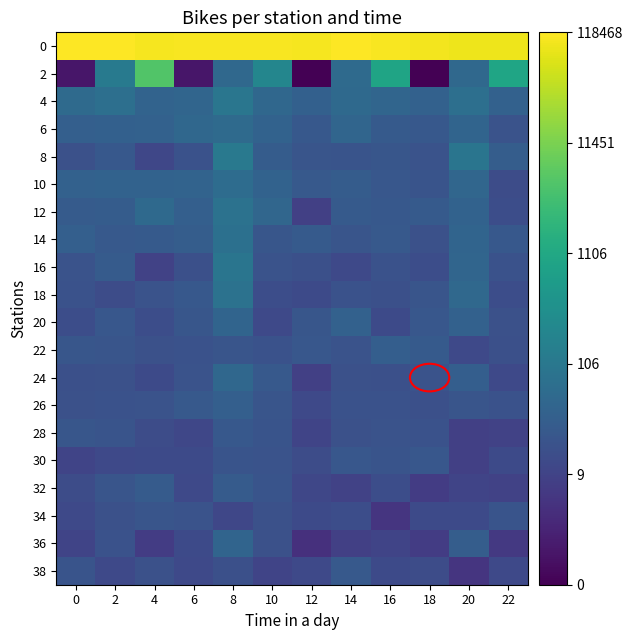

Reading left to right, what are all the values shown in this chart?

0: 0=11.7	2=11.7	4=11.5	6=11.6	8=11.6	10=11.6	12=11.5	14=11.7	16=11.6	18=11.5	20=11.4	22=11.4
2: 0=0.7	2=4.8	4=8.5	6=0.7	8=4.0	10=5.4	12=0.0	14=4.0	16=6.8	18=0.0	20=4.0	22=6.9
4: 0=4.1	2=4.3	4=3.7	6=3.8	8=4.6	10=3.9	12=3.6	14=4.0	16=3.8	18=3.6	20=4.3	22=3.6
6: 0=3.6	2=3.6	4=3.6	6=3.9	8=4.0	10=3.7	12=3.2	14=3.8	16=3.3	18=3.2	20=3.8	22=3.0
8: 0=2.9	2=3.2	4=2.5	6=2.9	8=4.7	10=3.4	12=3.1	14=3.0	16=3.1	18=3.0	20=4.5	22=3.5
10: 0=3.6	2=3.7	4=3.7	6=3.7	8=4.1	10=3.7	12=3.3	14=3.4	16=3.2	18=3.0	20=3.9	22=2.7
12: 0=3.4	2=3.4	4=4.0	6=3.6	8=4.4	10=3.9	12=2.2	14=3.3	16=3.2	18=3.3	20=3.7	22=2.8
14: 0=3.5	2=3.3	4=3.3	6=3.4	8=4.3	10=3.1	12=3.3	14=3.1	16=3.3	18=2.9	20=3.8	22=3.2
16: 0=3.0	2=3.4	4=2.3	6=2.8	8=4.5	10=3.0	12=2.8	14=2.6	16=2.9	18=2.8	20=3.8	22=2.9
18: 0=2.9	2=2.7	4=3.0	6=3.2	8=4.4	10=2.8	12=2.6	14=2.9	16=2.8	18=3.1	20=3.9	22=2.8
20: 0=2.8	2=3.2	4=2.8	6=3.1	8=3.8	10=2.6	12=3.1	14=3.6	16=2.6	18=3.2	20=3.6	22=2.9
22: 0=3.1	2=3.1	4=2.9	6=2.9	8=3.1	10=2.9	12=3.2	14=3.0	16=3.5	18=3.3	20=2.6	22=2.8
24: 0=2.8	2=2.9	4=2.6	6=3.0	8=3.9	10=3.3	12=2.2	14=2.9	16=2.8	18=3.0	20=3.5	22=2.6
26: 0=2.9	2=2.9	4=3.0	6=3.3	8=3.5	10=3.1	12=2.6	14=2.9	16=2.9	18=2.8	20=3.1	22=2.9
28: 0=3.1	2=3.0	4=2.7	6=2.5	8=3.2	10=3.0	12=2.4	14=2.9	16=3.0	18=2.9	20=2.2	22=2.3
30: 0=2.4	2=2.6	4=2.6	6=2.6	8=3.0	10=3.0	12=2.7	14=3.2	16=3.0	18=3.2	20=2.2	22=2.6
32: 0=2.7	2=3.1	4=3.3	6=2.6	8=3.4	10=3.0	12=2.5	14=2.3	16=2.8	18=2.1	20=2.4	22=2.3
34: 0=2.6	2=2.9	4=3.1	6=3.0	8=2.5	10=2.9	12=2.6	14=2.8	16=1.8	18=2.6	20=2.6	22=3.0
36: 0=2.4	2=2.9	4=2.1	6=2.6	8=3.8	10=2.9	12=1.6	14=2.2	16=2.4	18=2.1	20=3.4	22=1.9
38: 0=3.0	2=2.6	4=2.9	6=2.6	8=2.8	10=2.4	12=2.6	14=3.3	16=2.6	18=2.7	20=1.8	22=2.6